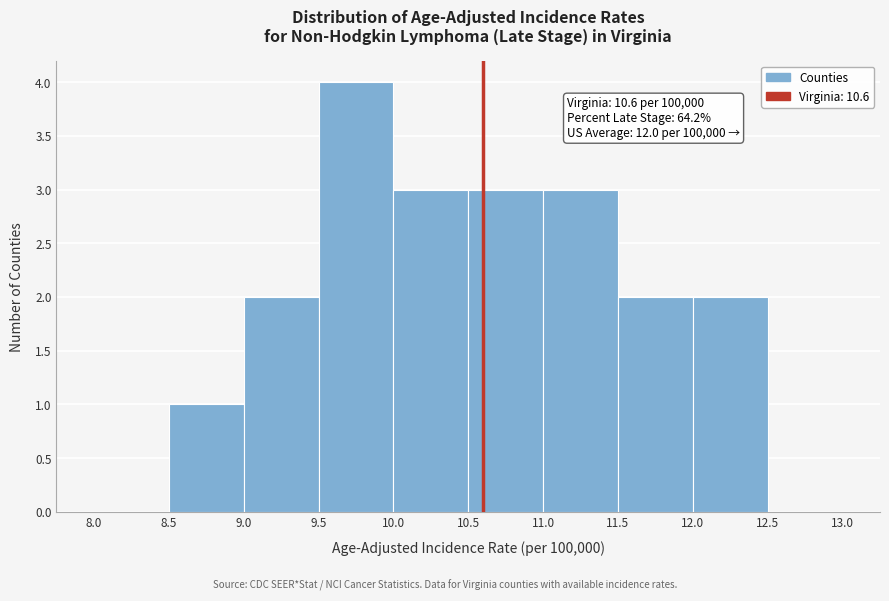

Over which range of the x-axis is the bar tallest?

9.5 to 10.0